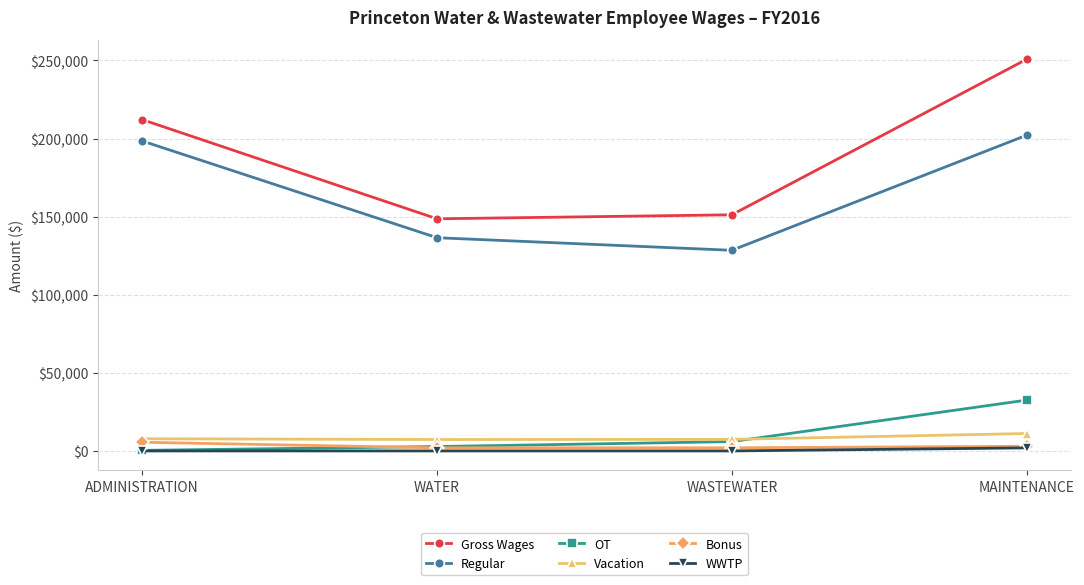

What is the value of the OT point at the 3rd from the left?

5961.5